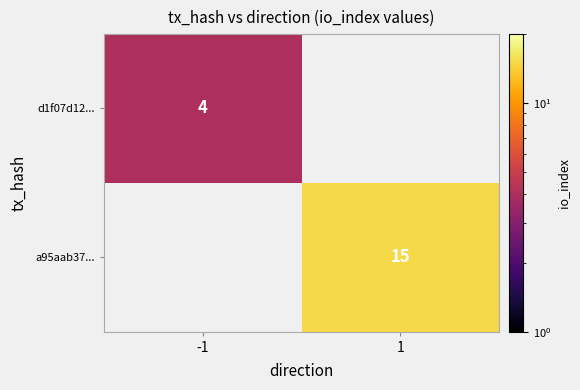

True or false: d1f07d12... has a value of 5.3 at -1.

False